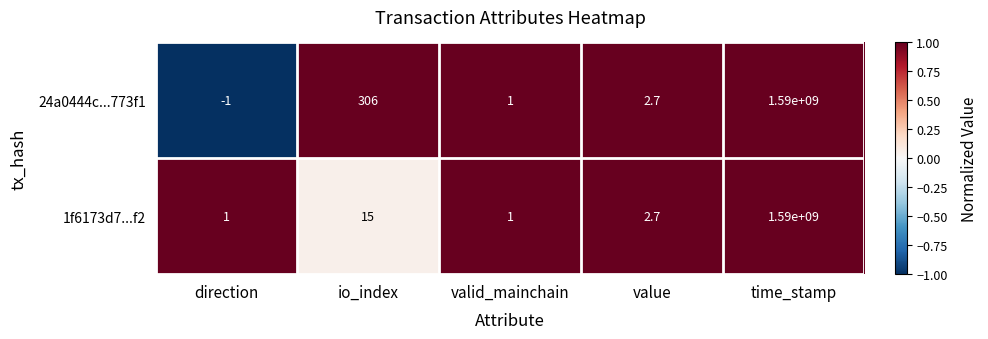

At which label does 1f6173d7...f2 first exceed 2?

io_index